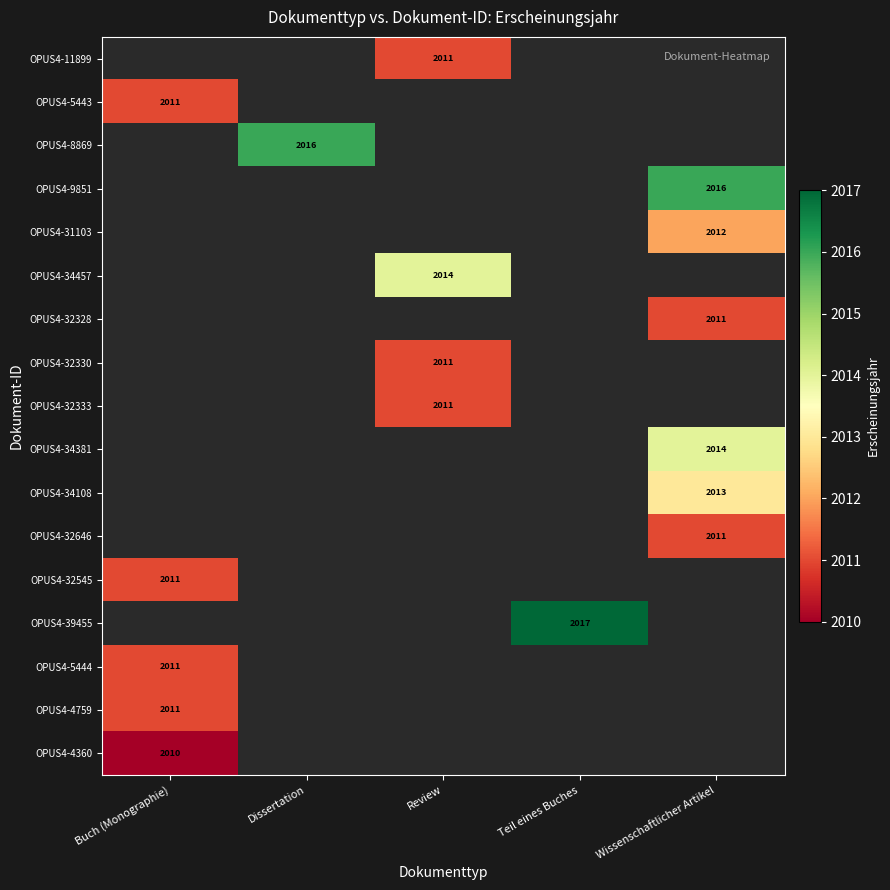

Is it true that OPUS4-32545 equals 1238 at Buch (Monographie)?

False